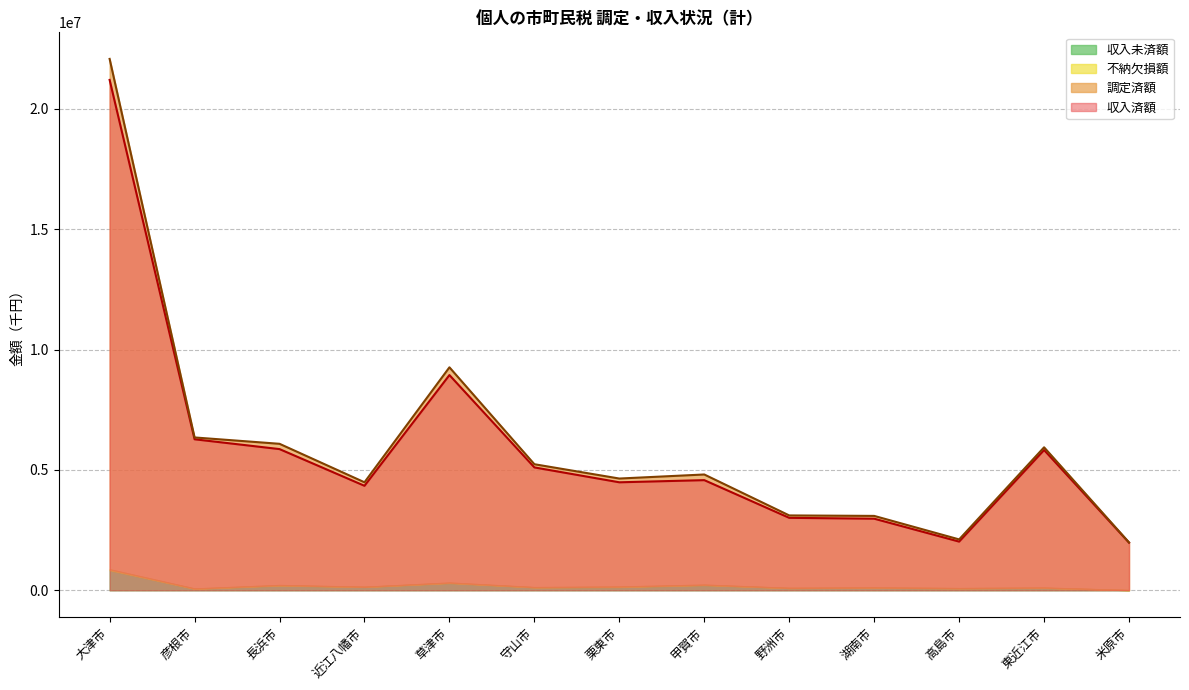

Where is the first local minimum for 調定済額?

近江八幡市